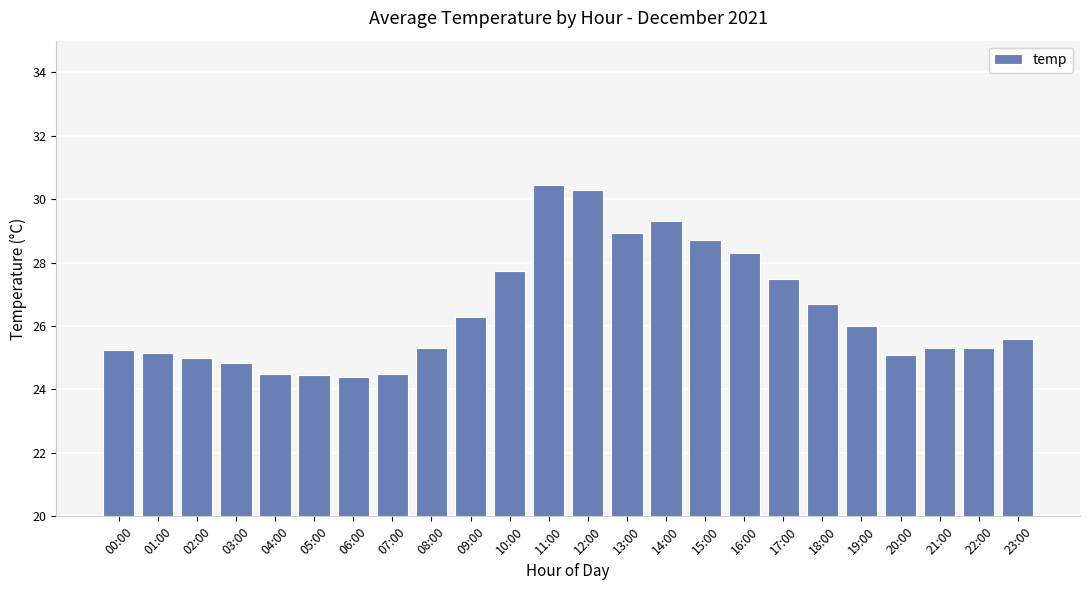

What is the smallest value displayed?

24.4